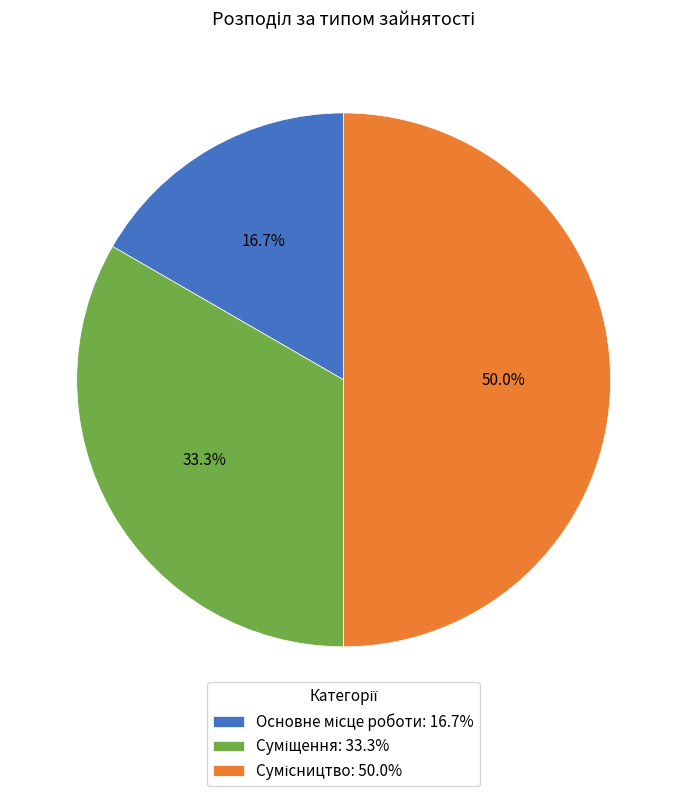

Count the number of slices in the pie.

3